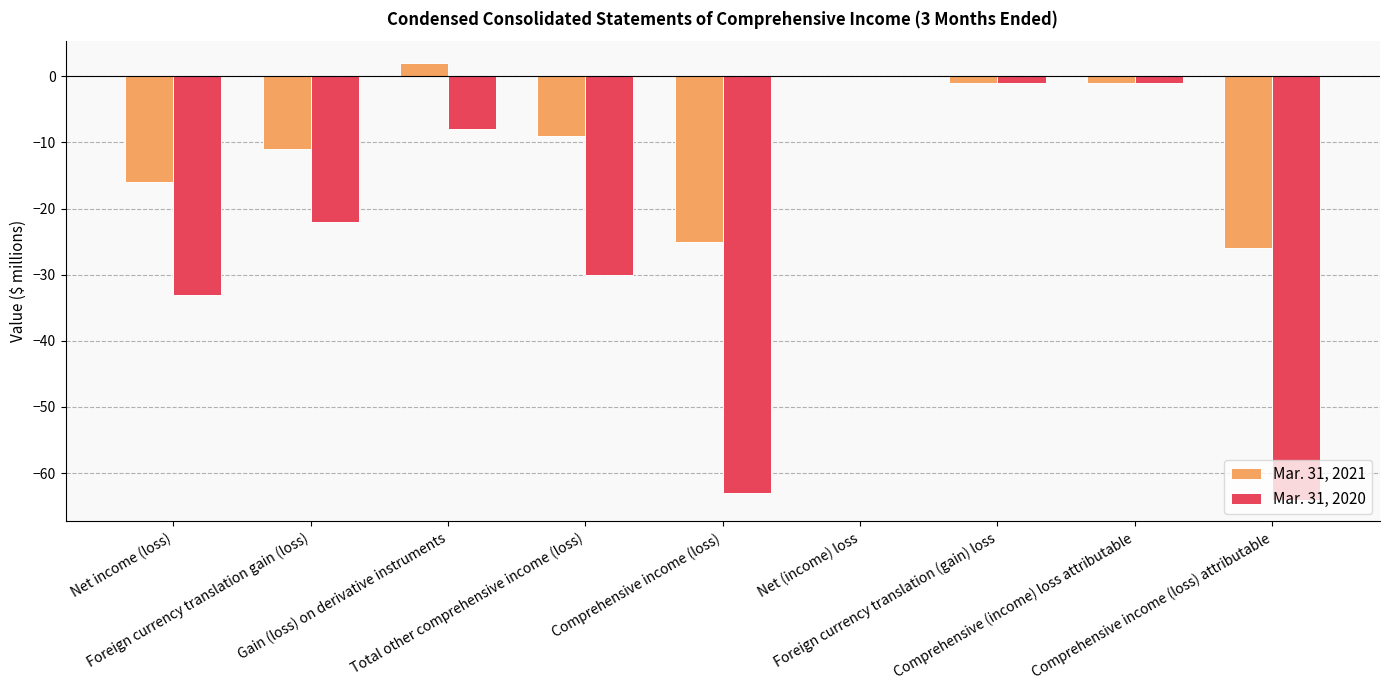

Reading left to right, list all the values displayed in this chart.

Mar. 31, 2021: -16	-11	2	-9	-25	0	-1	-1	-26
Mar. 31, 2020: -33	-22	-8	-30	-63	0	-1	-1	-64